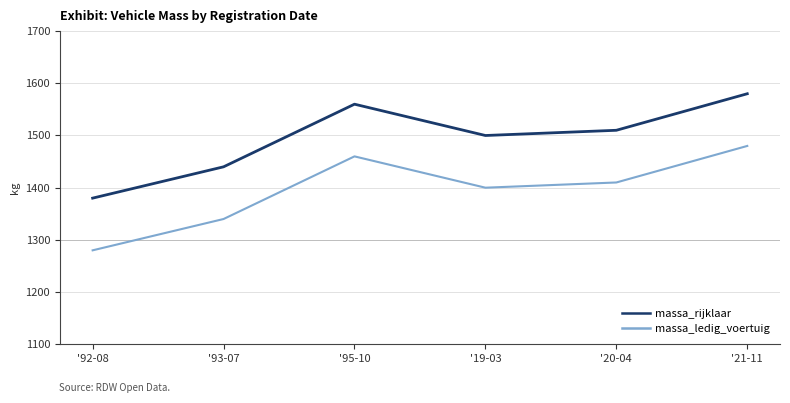

Is the value of massa_rijklaar at '19-03 greater than the value of massa_ledig_voertuig at '21-11?

Yes